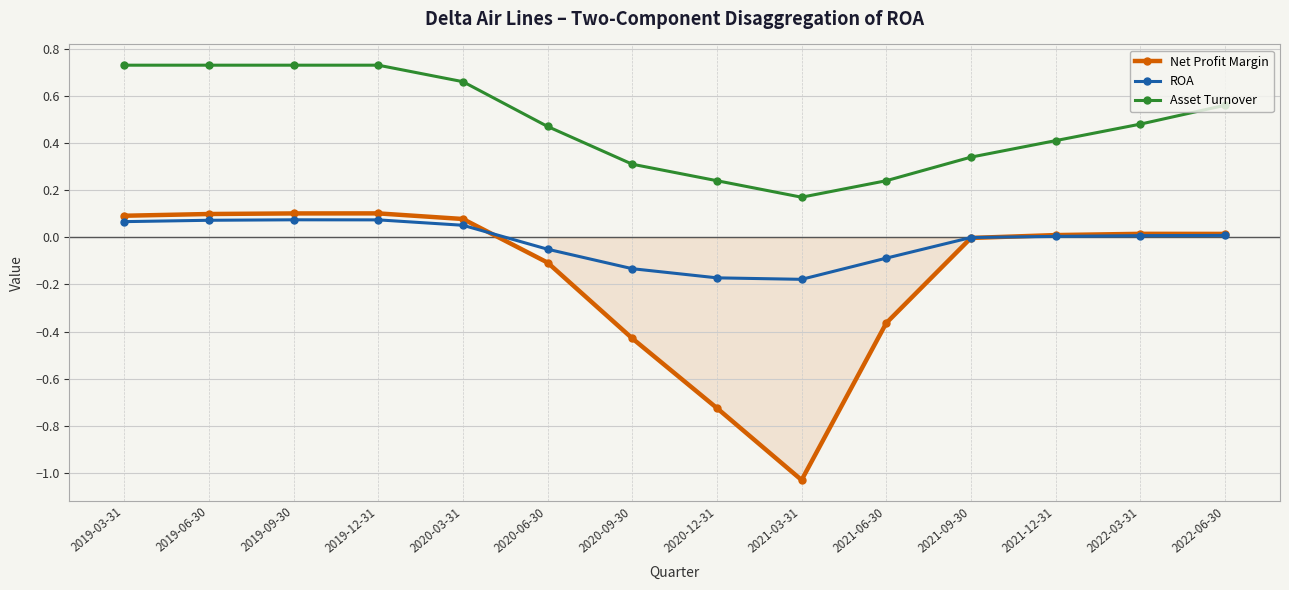

True or false: Asset Turnover and Net Profit Margin intersect in this chart.

False